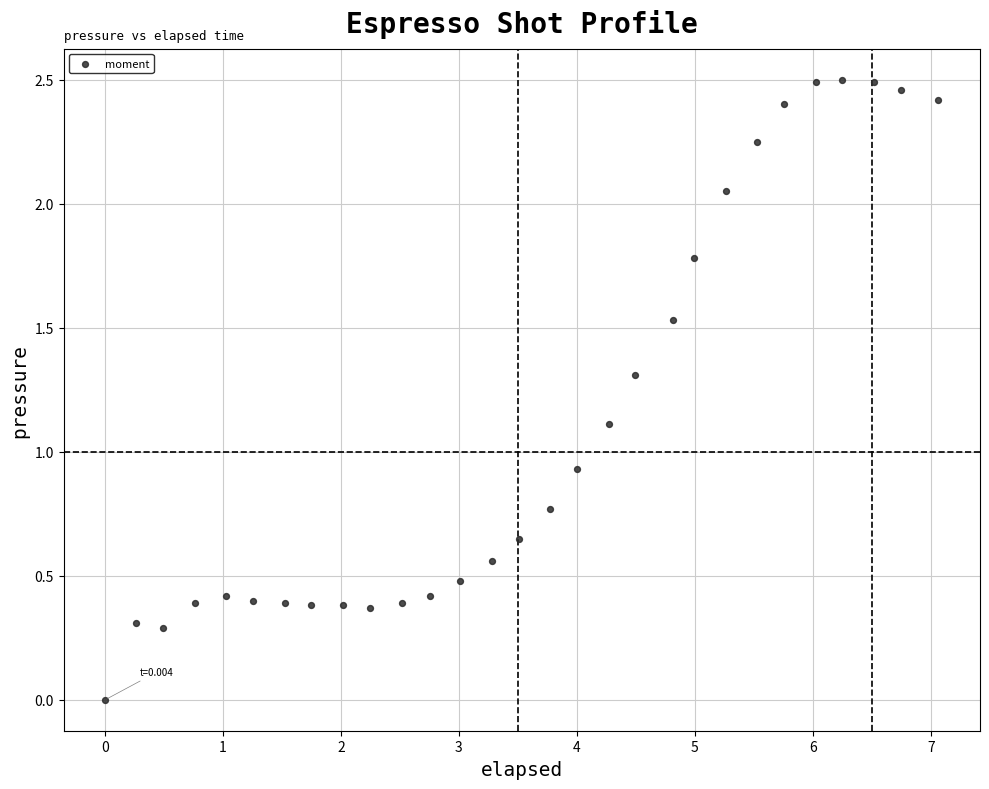

What is the range of X values (max minus min)?

7.1